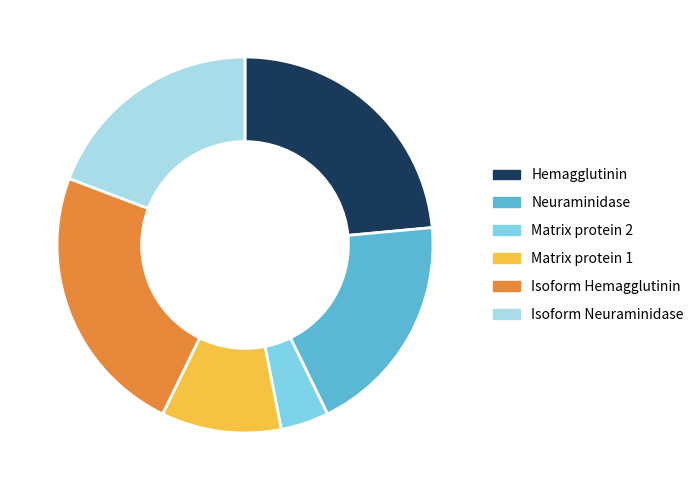

Do Neuraminidase and Matrix protein 1 together represent more than half of the pie?

No